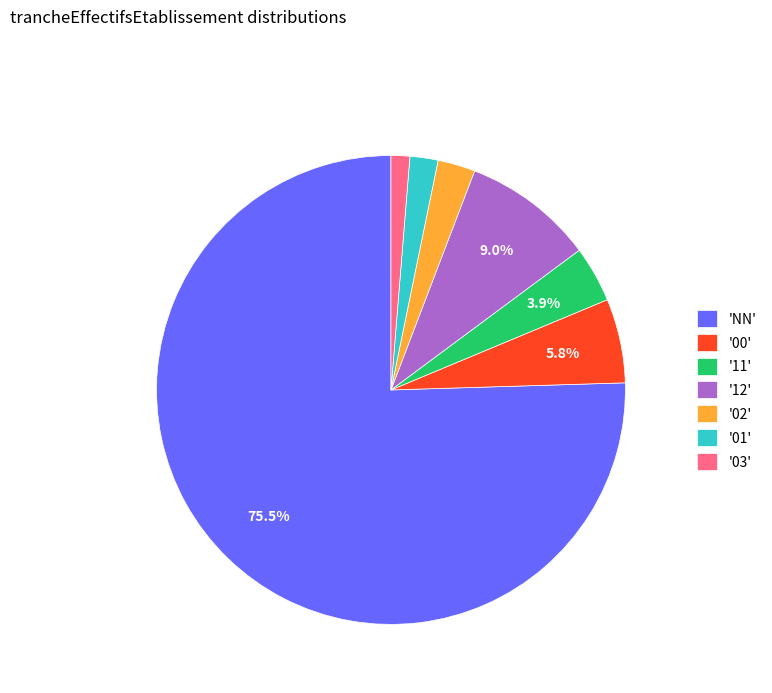

How many slices are in this pie chart?

7